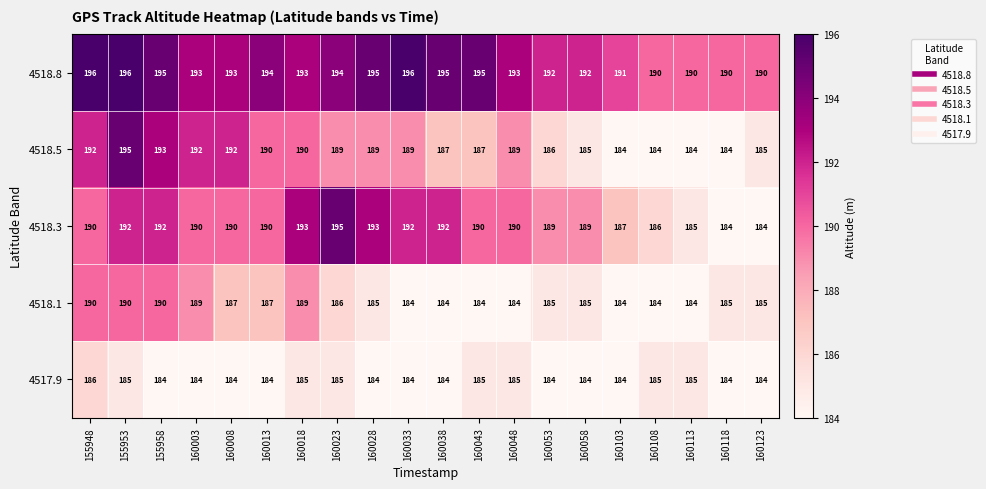

What is the difference between the second highest and second lowest values in the 4518.3 series?

9